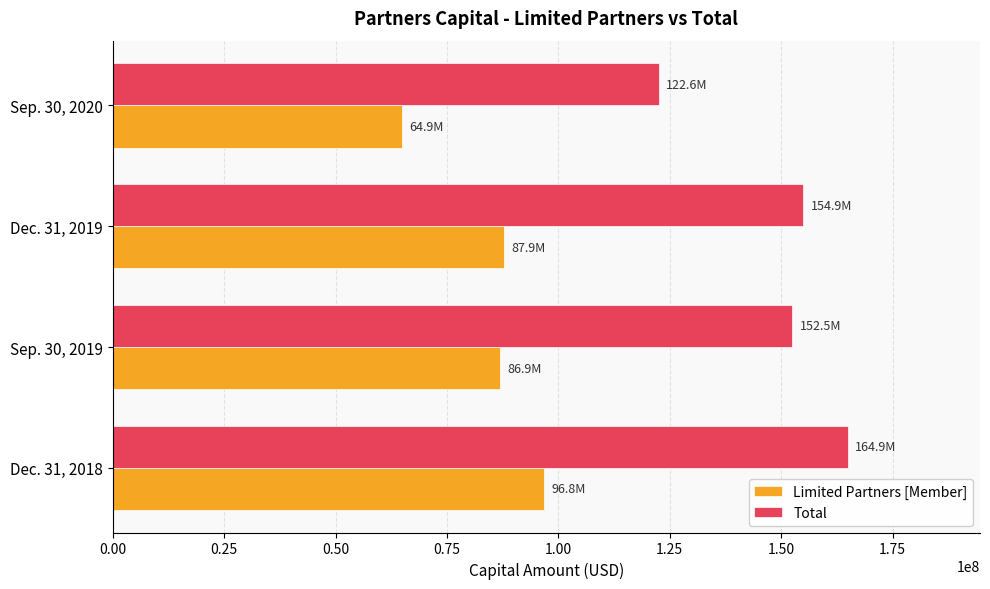

The value of Limited Partners [Member] at Dec. 31, 2019 is 87909416. True or false?

True